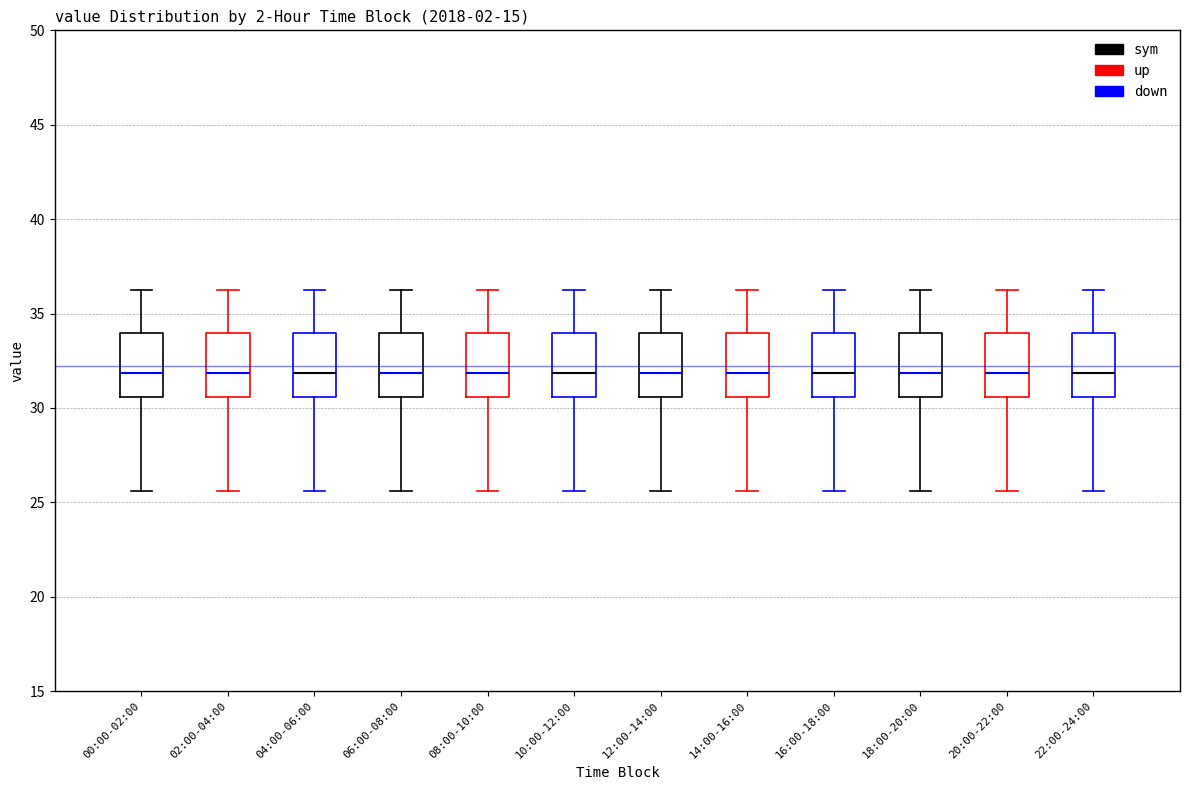

Where is the lower edge of the box for 02:00-04:00 on the y-axis? The values are not printed on the chart, so give them approximately, as read against the axis.

30.5